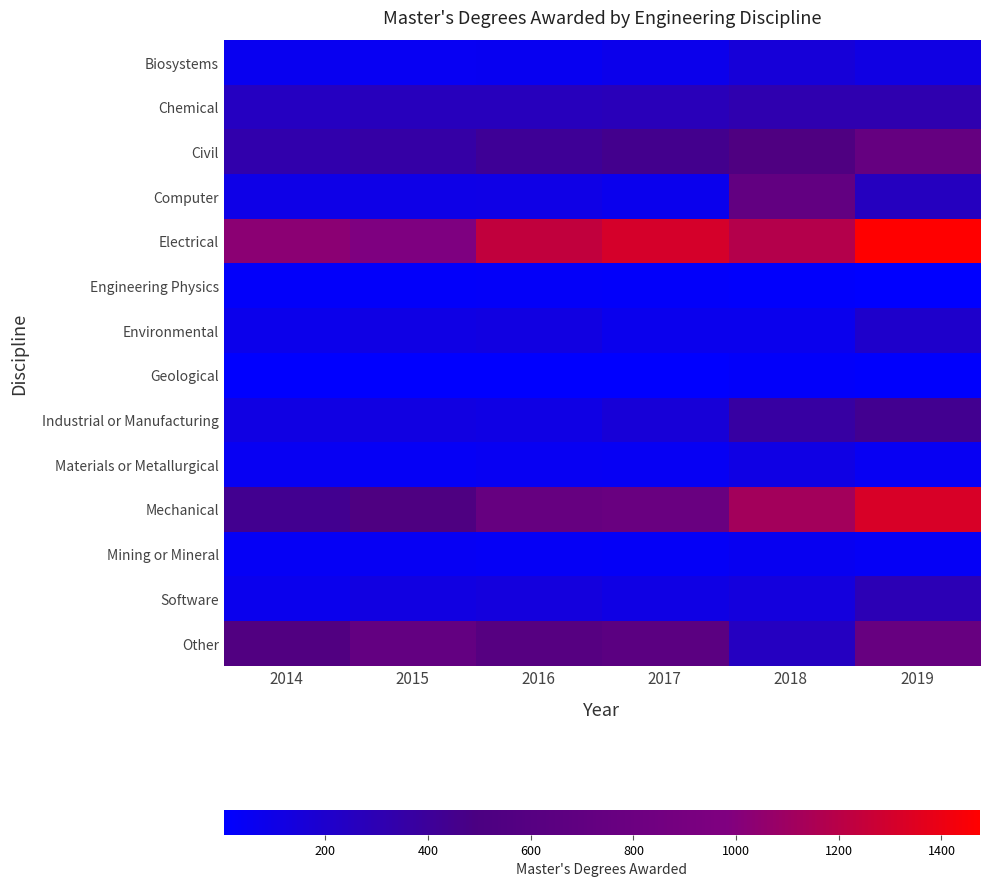

At how many categories does at least one series exceed 522?

6